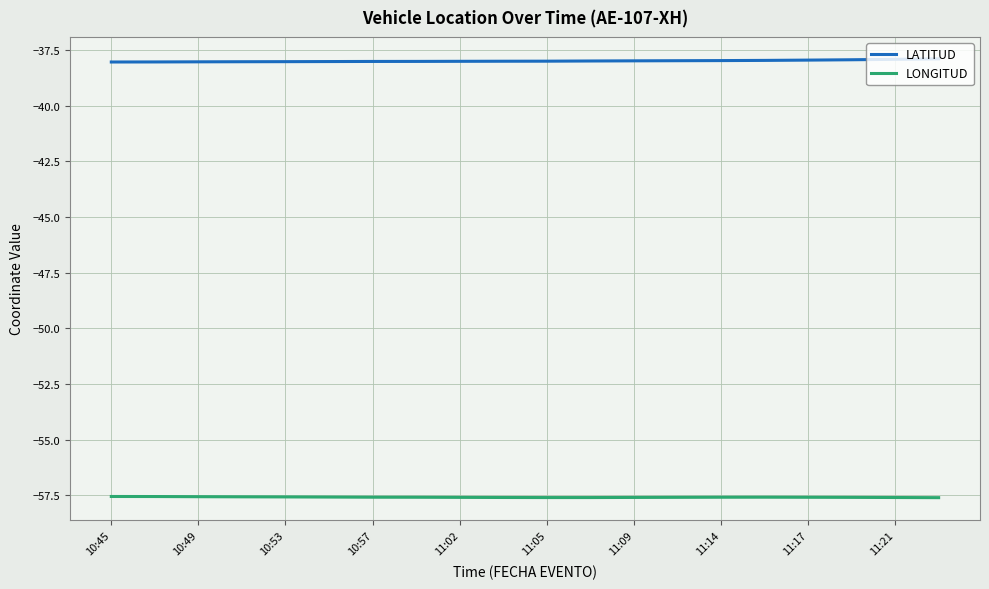

What is the smallest value displayed?

-57.6